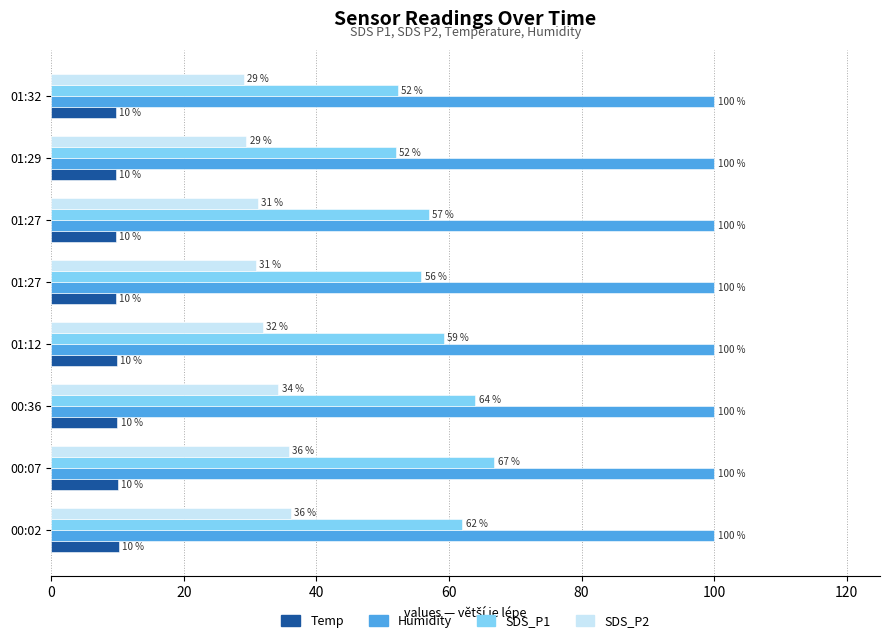

How many categories are shown in the chart?

8